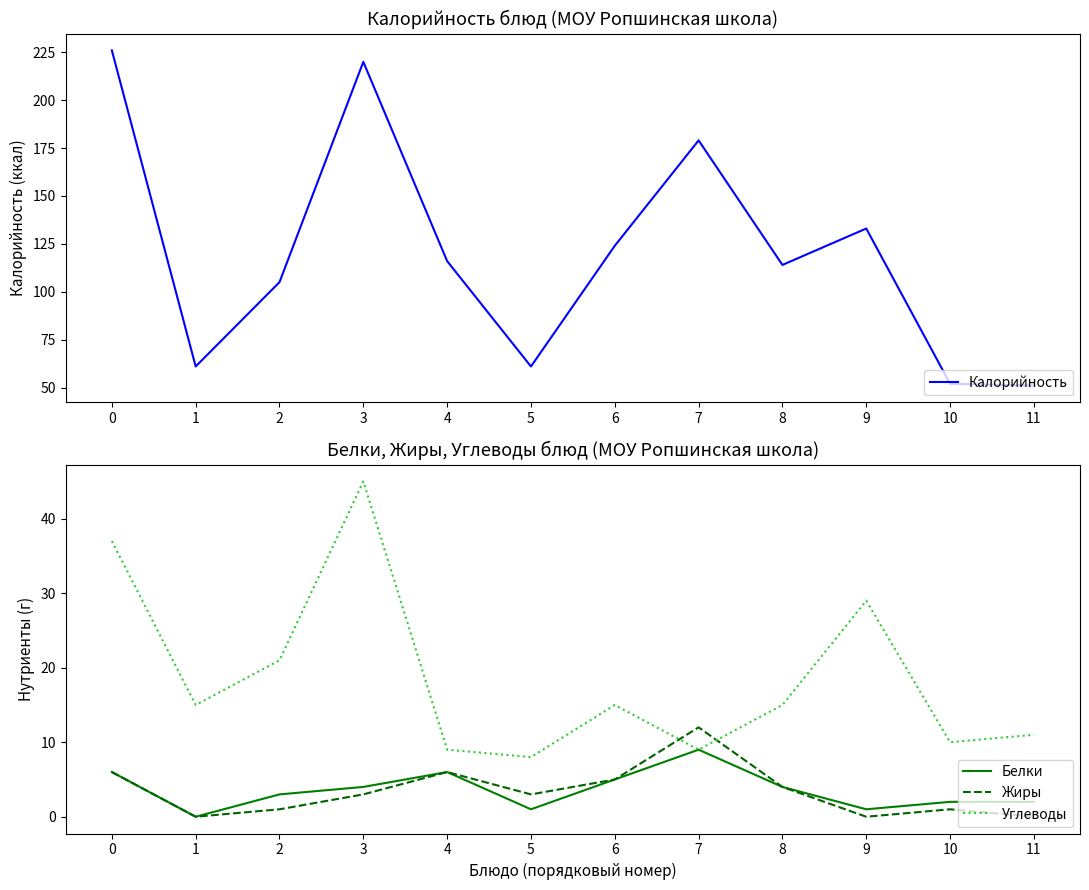

How many lines are shown in the chart?

4